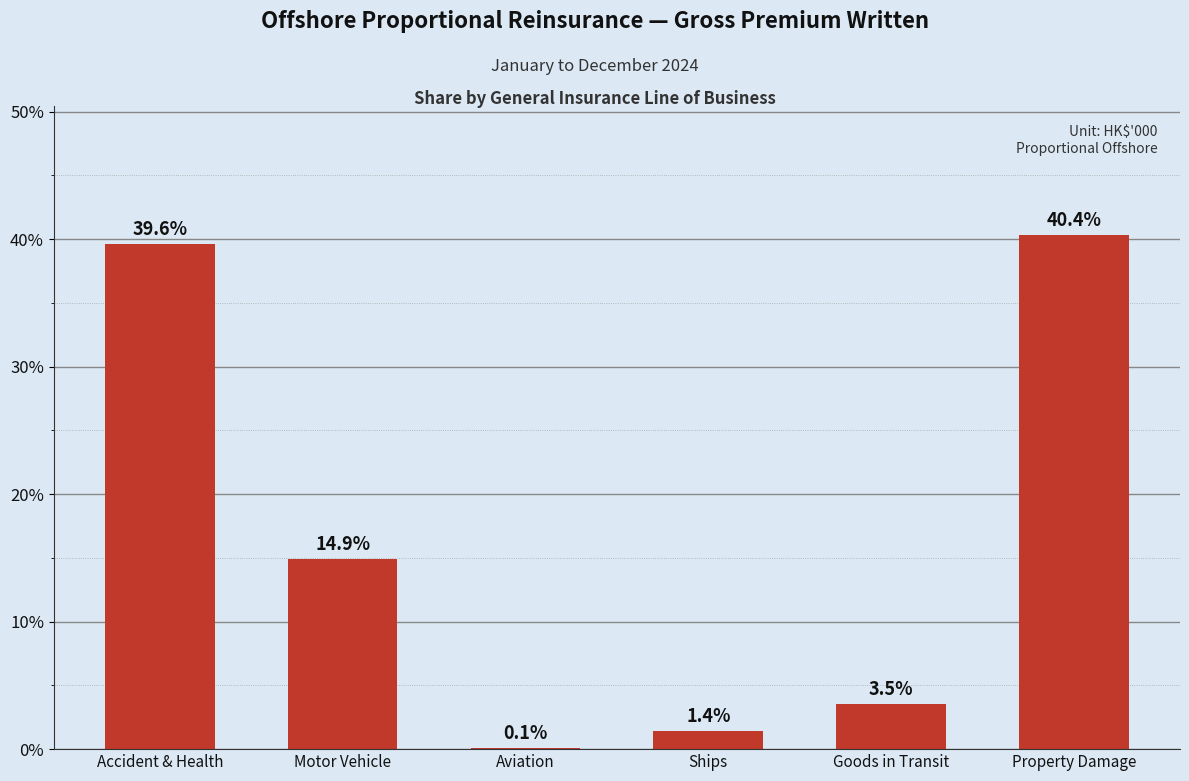

Reading left to right, transcribe all the data shown in this chart.

39.6	14.9	0.1	1.4	3.5	40.4